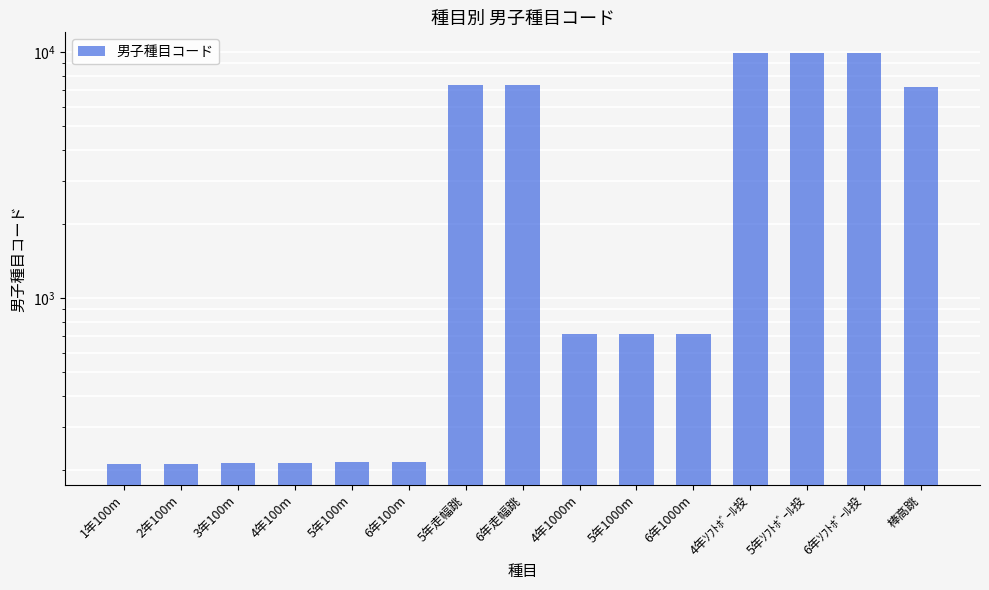

What is the difference between the values at 4年100m and 6年1000m?

502